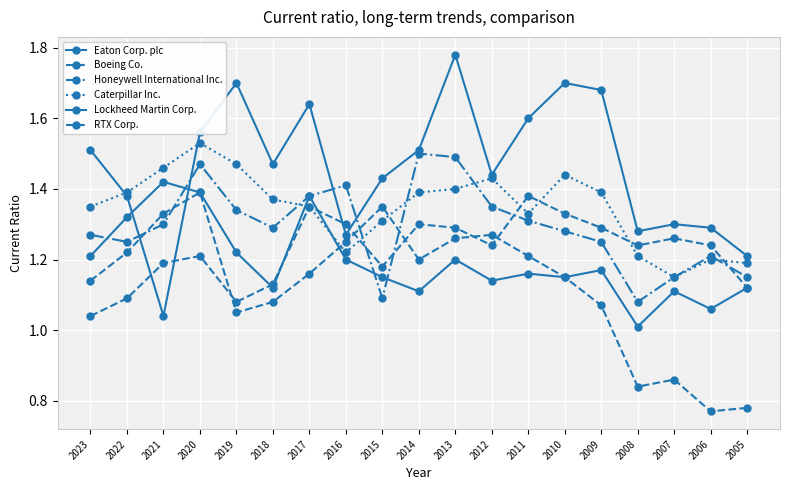

What is the value of the Lockheed Martin Corp. point at the 7th from the left?

1.4